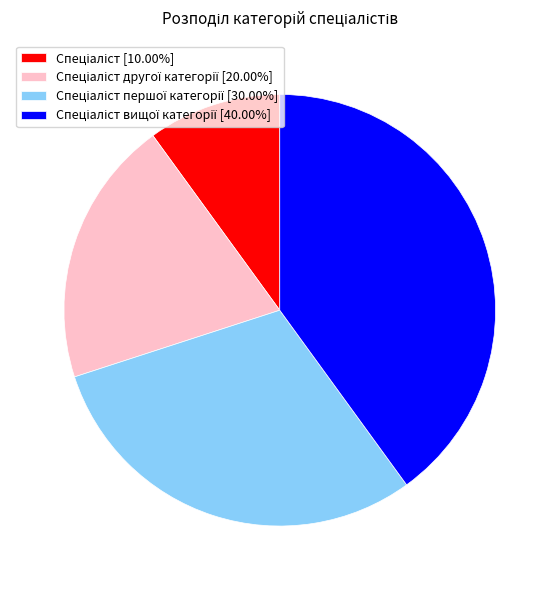

Does any single category account for the majority?

No